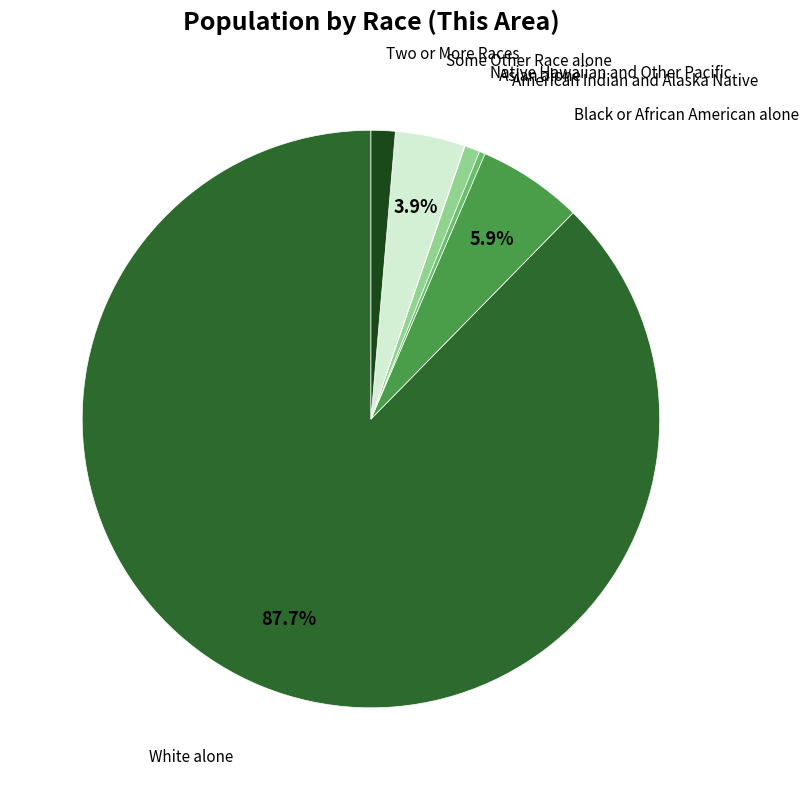

What is the largest slice in the pie chart?

White alone